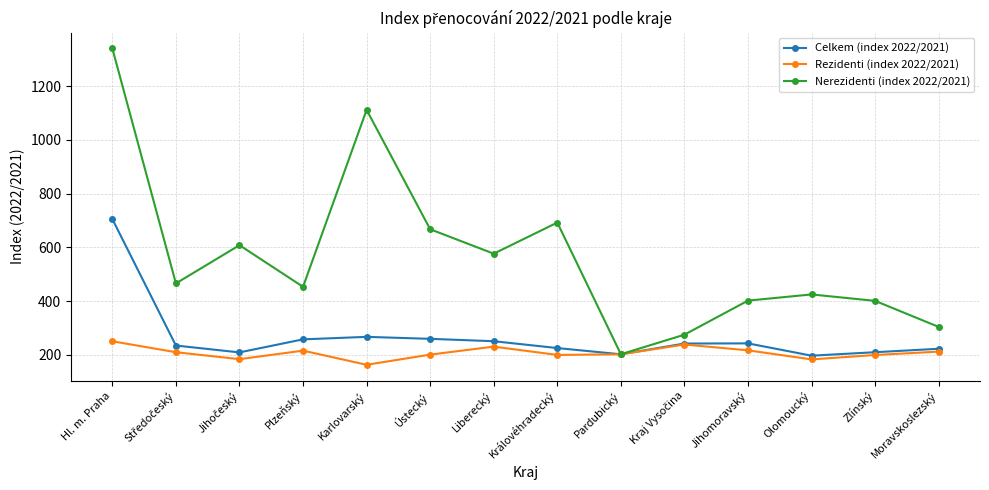

The value of Rezidenti (index 2022/2021) at Olomoucký is 84.7. True or false?

False